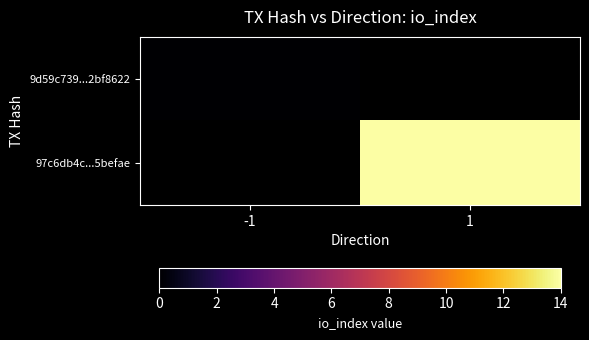

True or false: 97c6db4c...5befae has a value of 8.3 at 1.

False